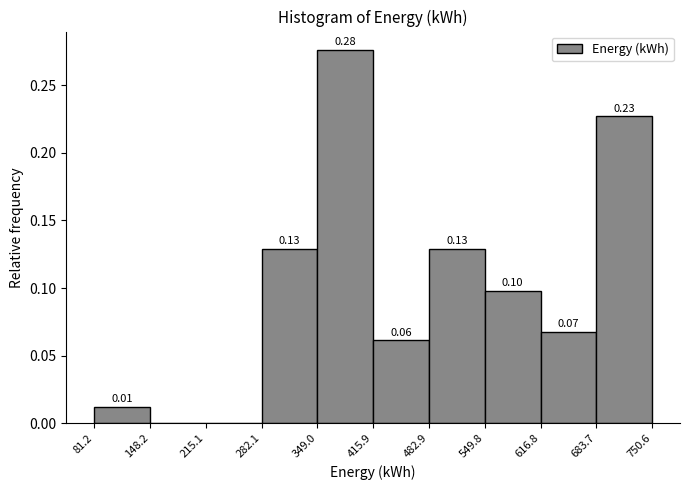

Over which range of the x-axis is the bar tallest?

349.0 to 415.9